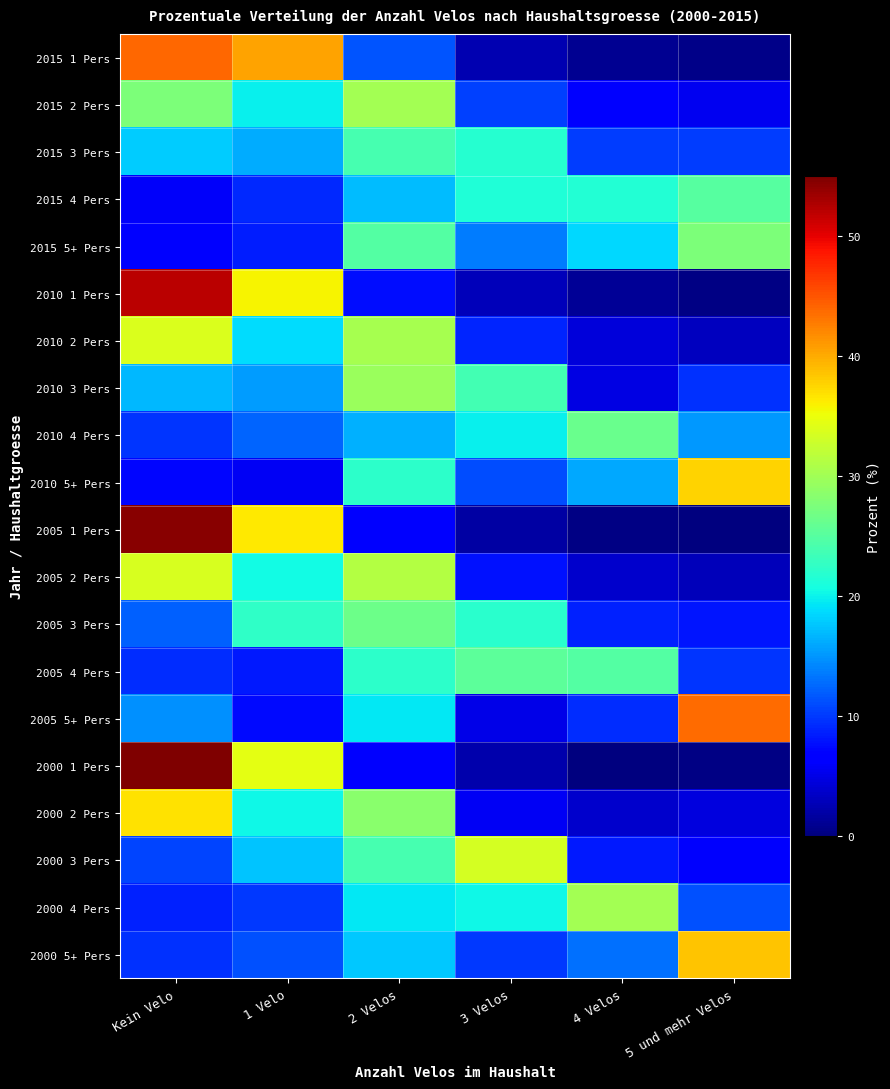

At which category is the sum across all series the highest?

Kein Velo